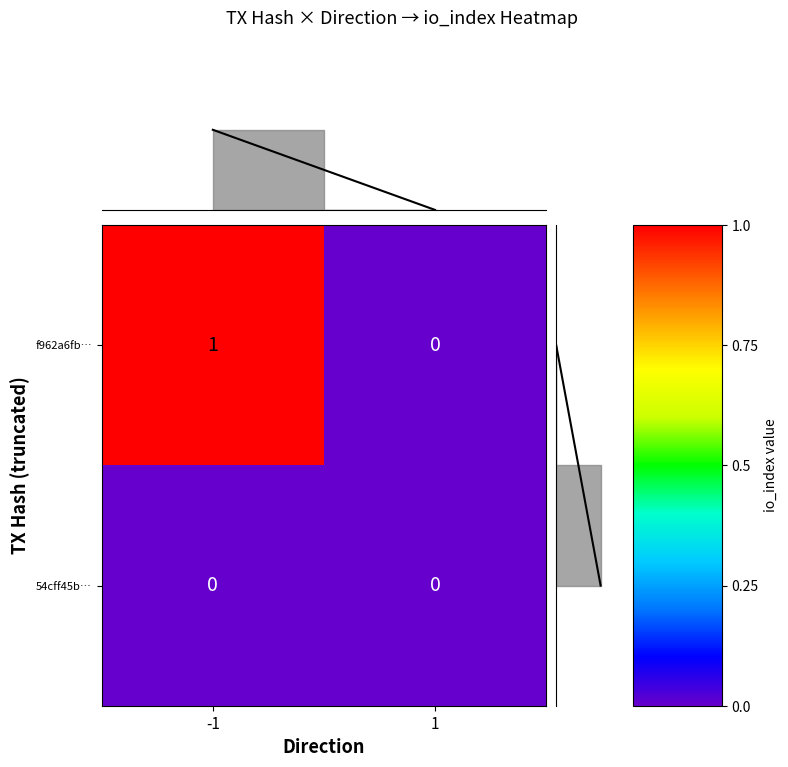

At which category is the sum across all series the highest?

-1